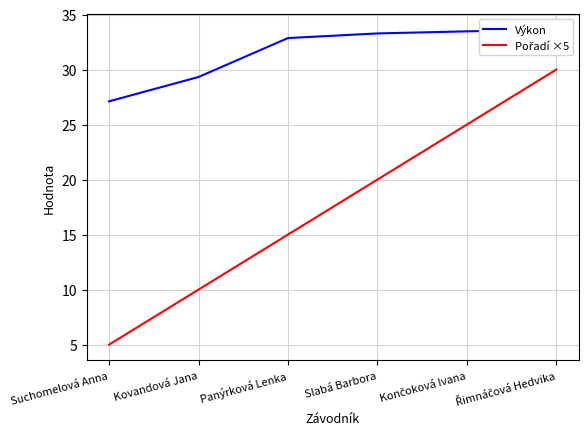

Reading right to left, transcribe all the data shown in this chart.

Výkon: 33.6	33.5	33.3	32.9	29.3	27.1
Pořadí ×5: 30.0	25.0	20.0	15.0	10.0	5.0